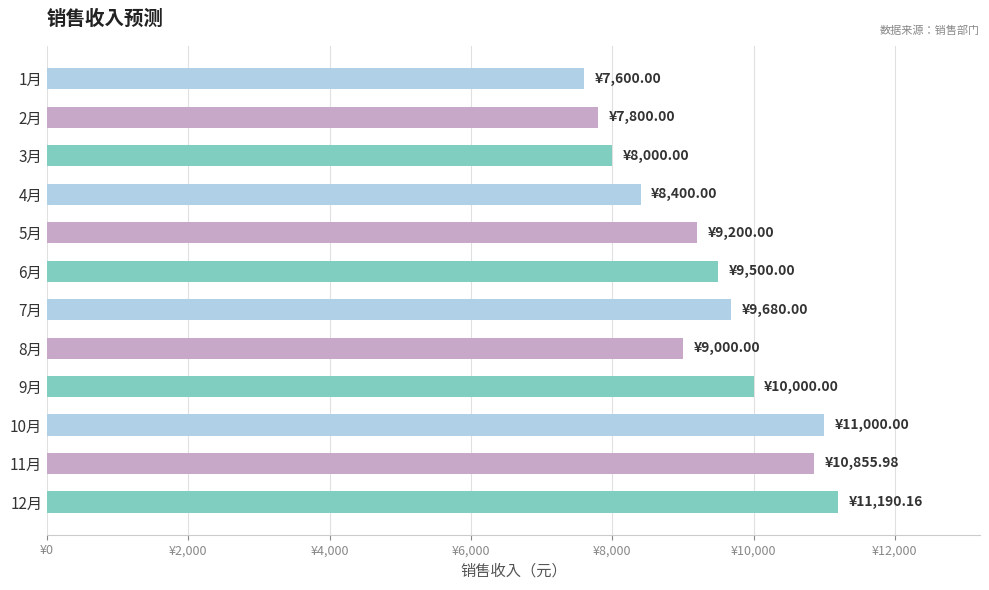

At which category does the chart reach its peak across all series?

12月